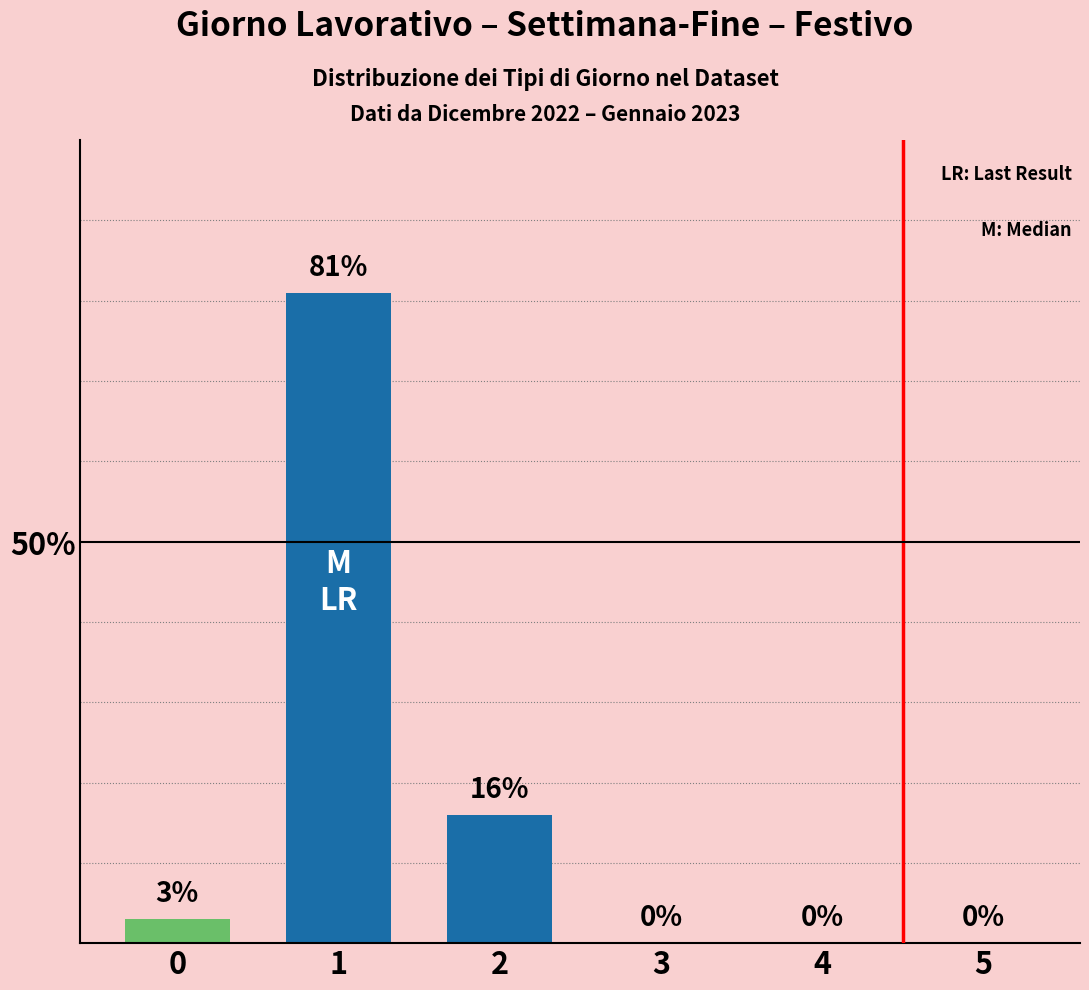

What is the sum of the values at 1 and 3?

81